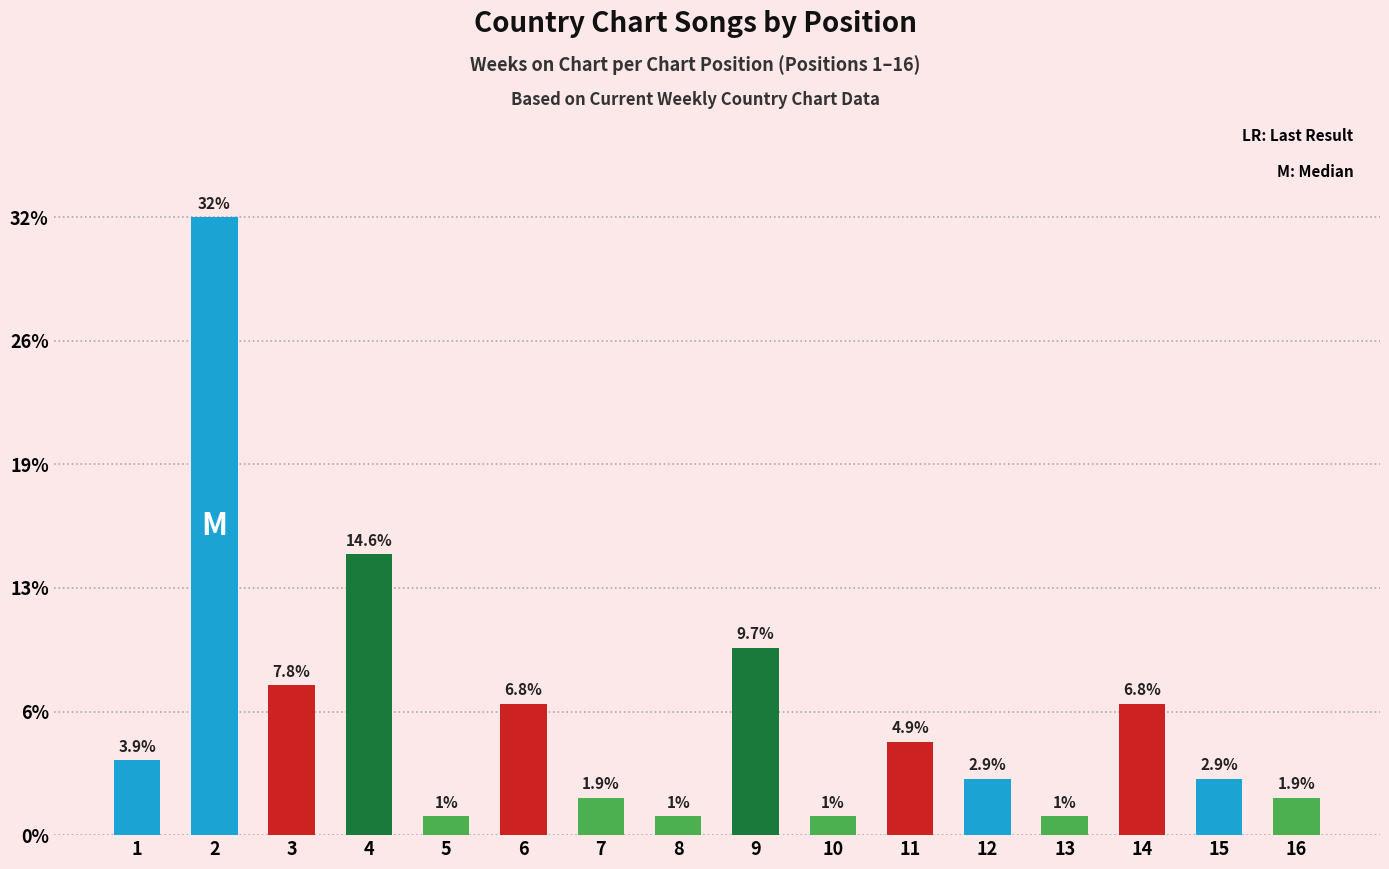

What is the average value?

6